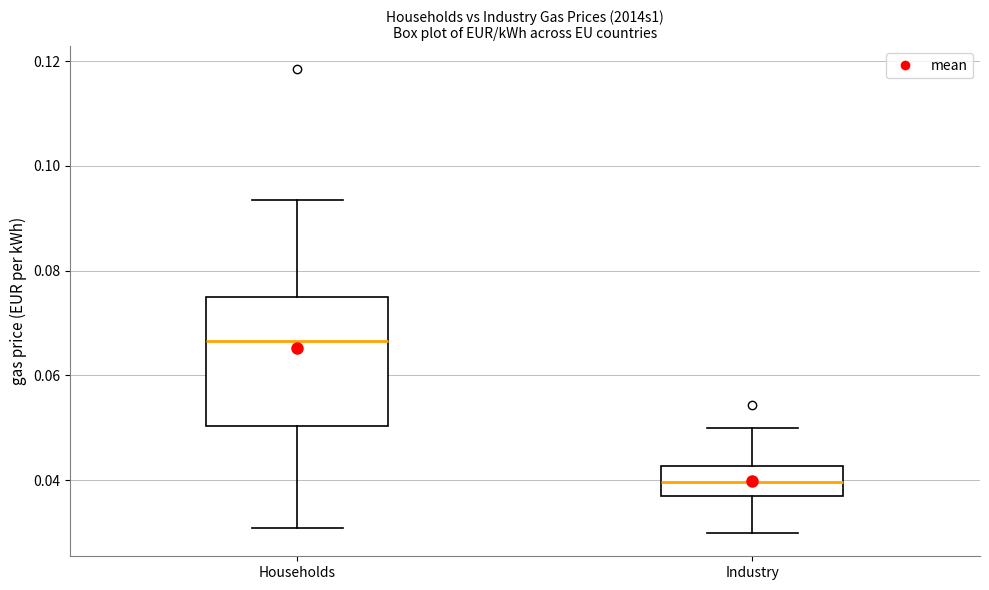

Reading left to right, transcribe this box plot: for each box, give where its median line is, the range the box spans, and where its two whiskers end, as read against the y-axis. The values are not printed on the chart, so give them approximately, as read against the axis.

Households: median 0.066, box 0.050 to 0.074, whiskers 0.030 to 0.094
Industry: median 0.040, box 0.038 to 0.042, whiskers 0.030 to 0.050